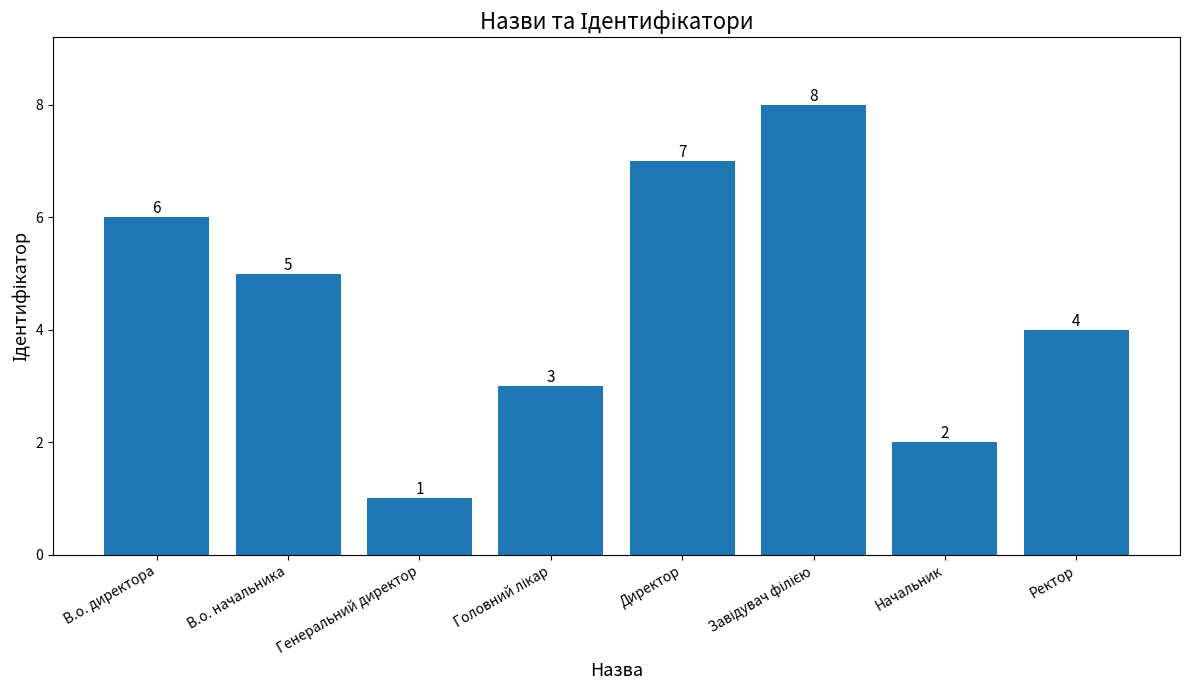

Is it true that the value at В.о. начальника is 2?

False